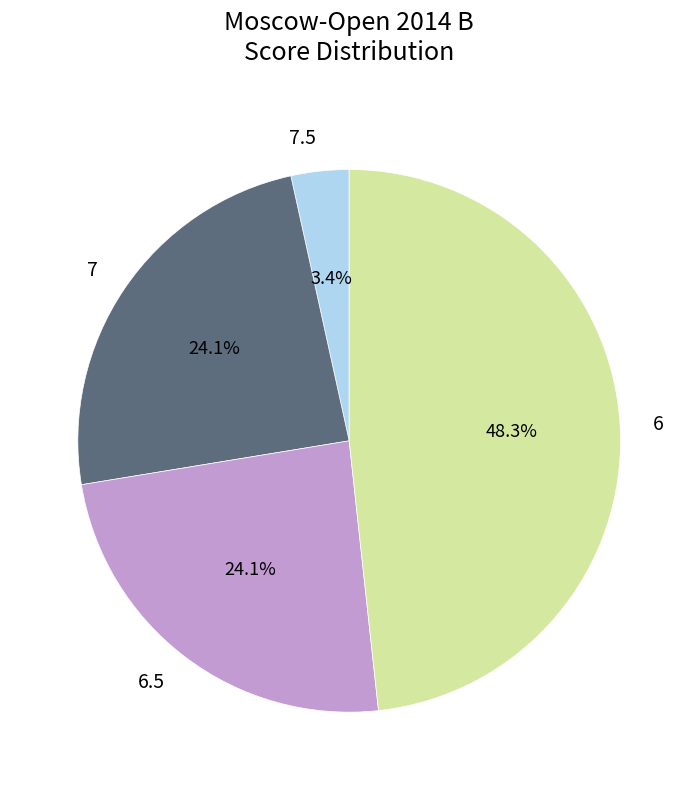

How many slices are in this pie chart?

4